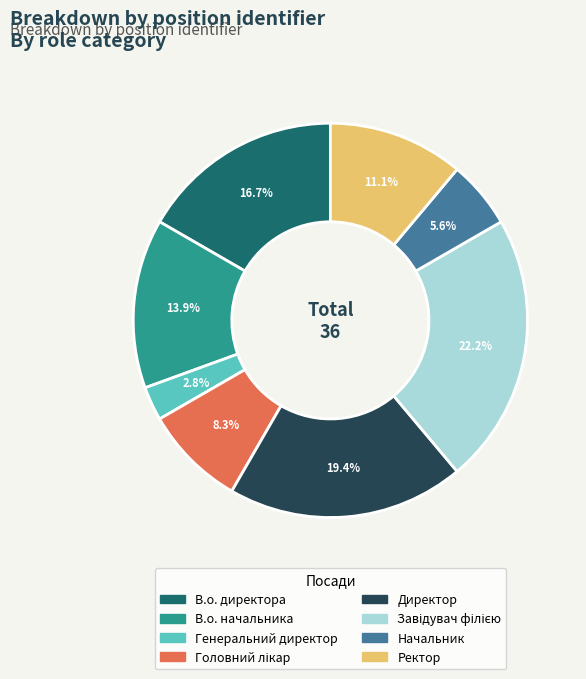

How many slices are in this pie chart?

8